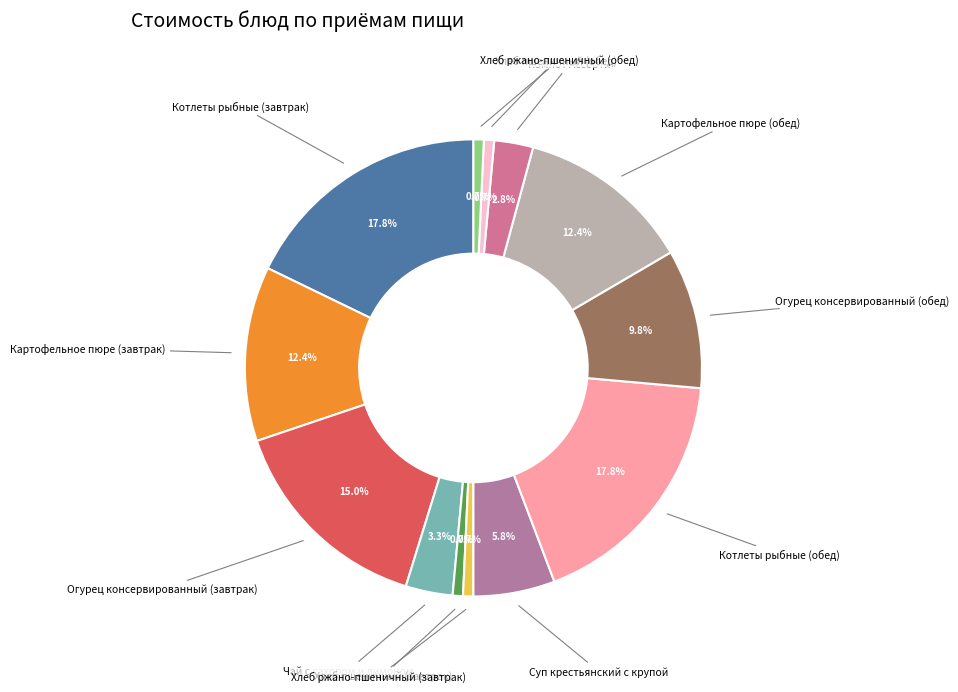

How many segments does this pie chart have?

13